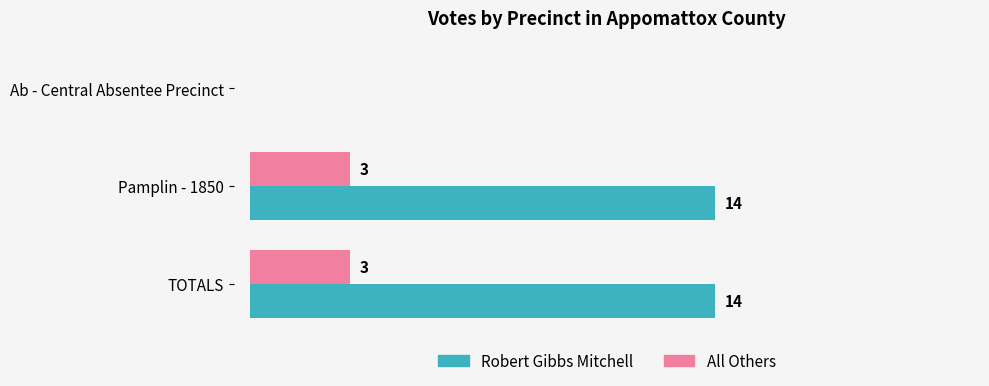

Which series has the largest total across all categories?

Robert Gibbs Mitchell